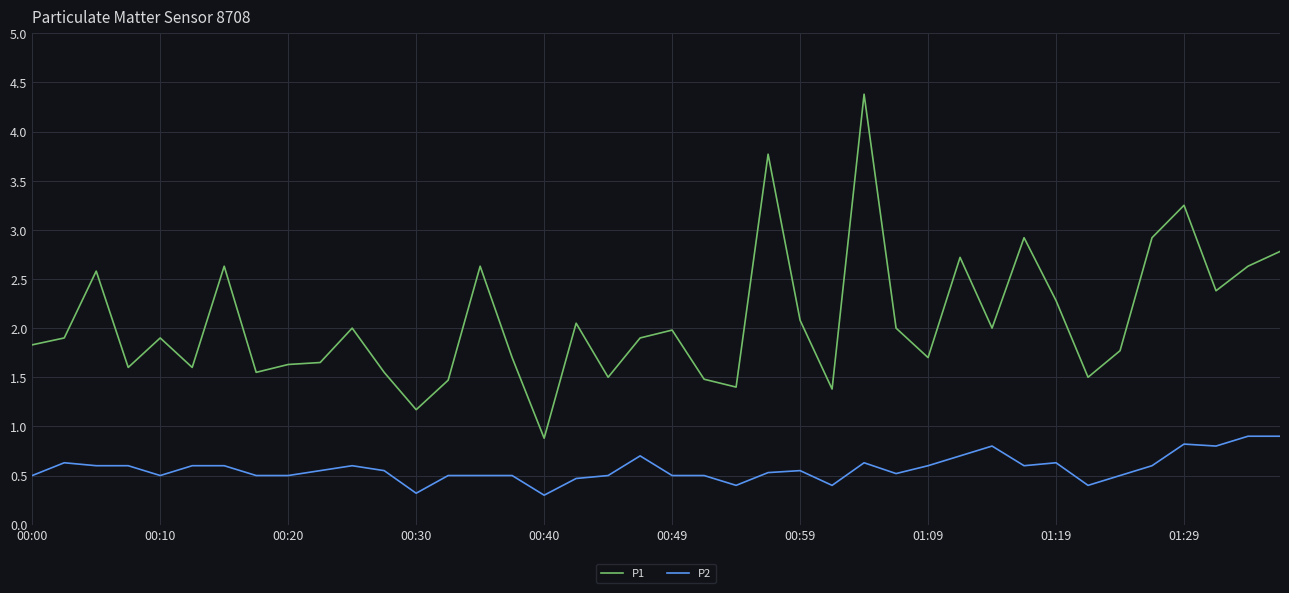

What is the lowest value of the P1 series?

0.9